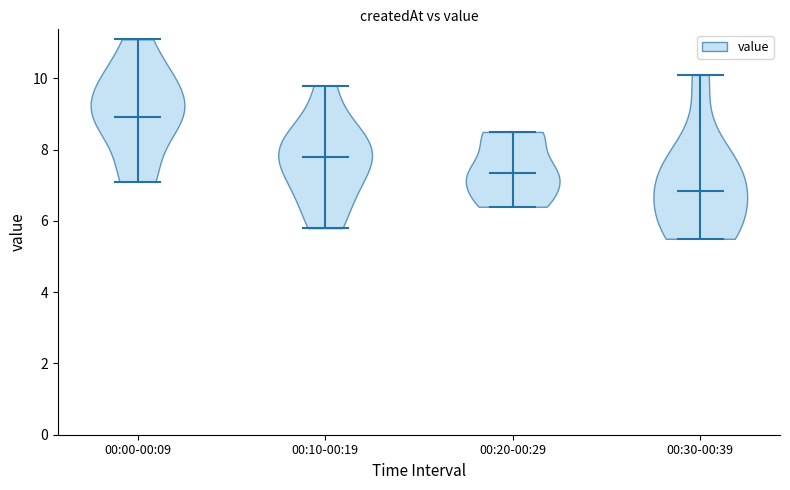

Reading left to right, read every violin against the y-axis: where its median line is, and the lowest and highest points it reaches. The values are not printed on the chart, so give them approximately, as read against the axis.

00:00-00:09: median line 9.0, lowest point 7.2, highest point 11.2
00:10-00:19: median line 7.8, lowest point 5.8, highest point 9.8
00:20-00:29: median line 7.4, lowest point 6.4, highest point 8.6
00:30-00:39: median line 6.8, lowest point 5.6, highest point 10.2